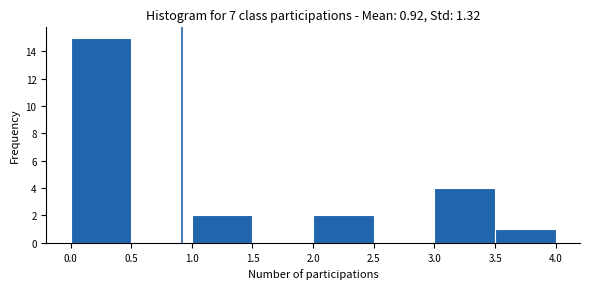

Reading left to right, transcribe this chart: for each bar, give the range it covers on the x-axis and its height. The values are not printed on the chart, so give them approximately, as read against the axis.

0.0 to 0.5: 15
0.5 to 1.0: 0
1.0 to 1.5: 2
1.5 to 2.0: 0
2.0 to 2.5: 2
2.5 to 3.0: 0
3.0 to 3.5: 4
3.5 to 4.0: 1